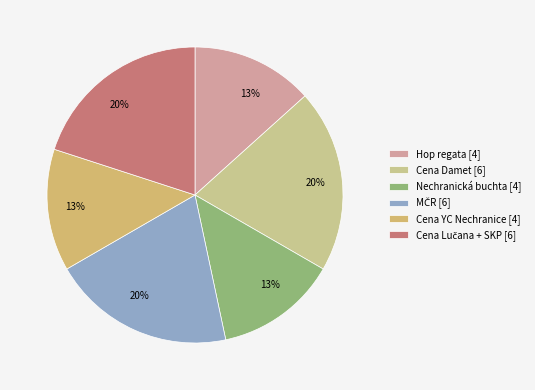

True or false: Cena Damet accounts for 10% of the total.

False